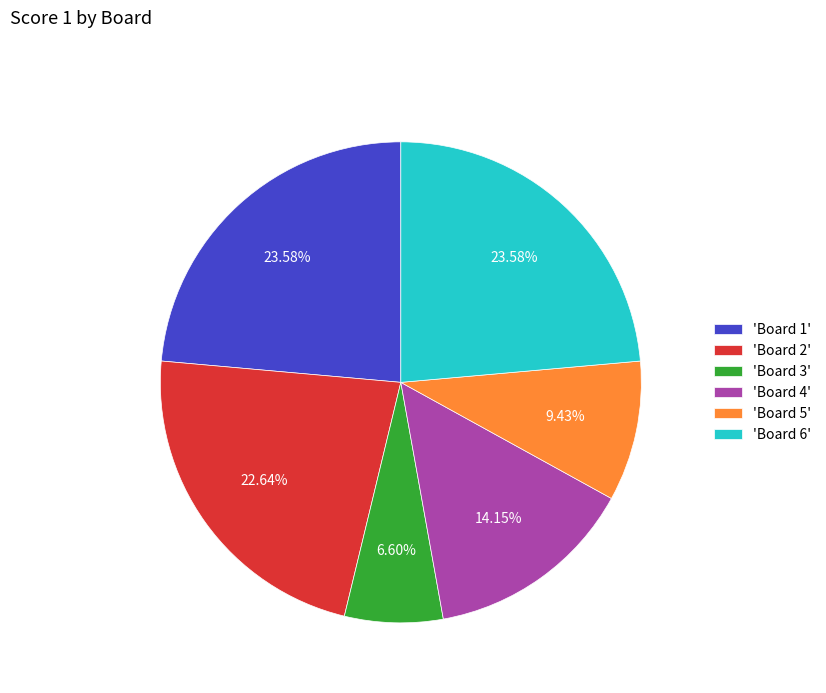

Count the number of slices in the pie.

6